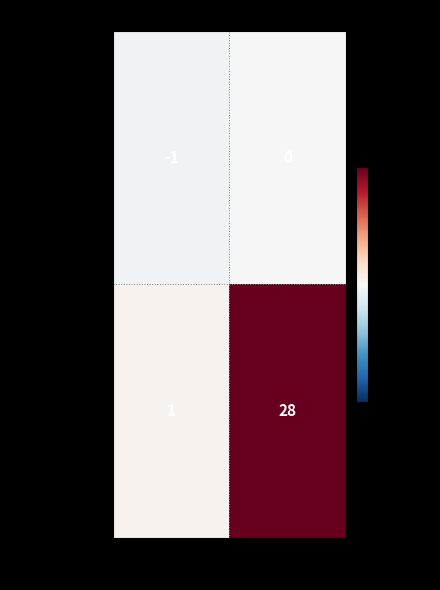

What is the greatest value displayed?

28